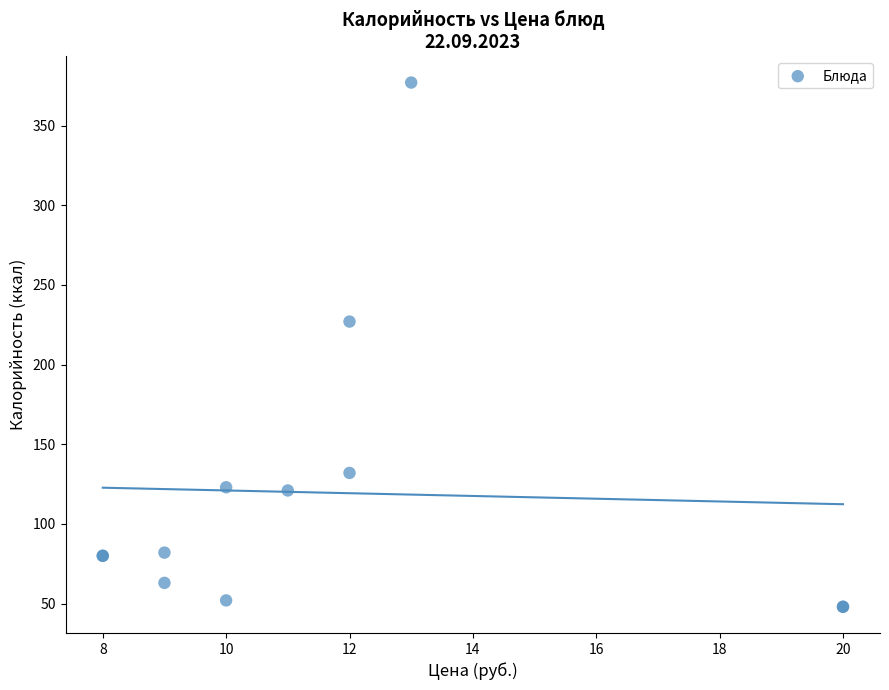

What Y value in the scatter plot is closest to 212?

227